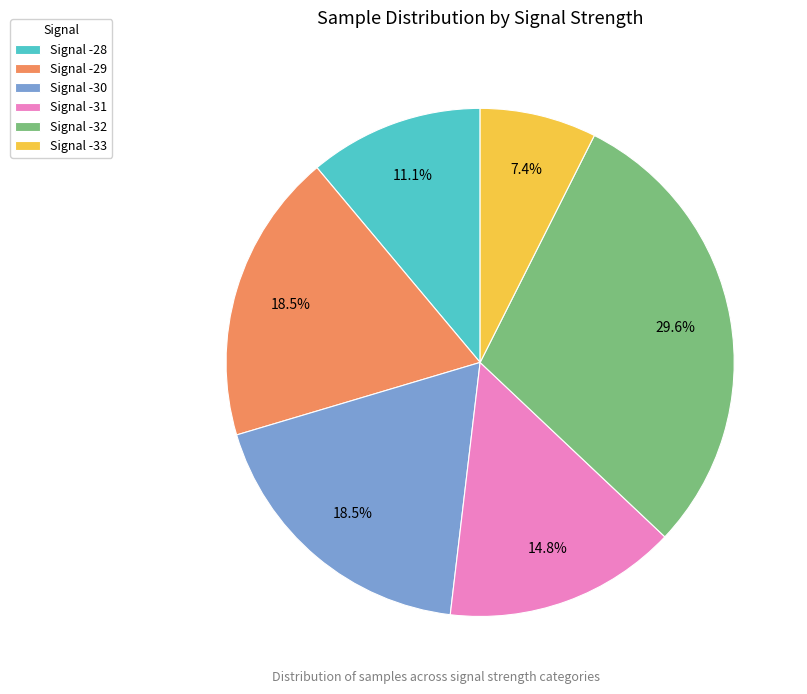

Approximately how many times larger is the value at Signal -30 compared to Signal -28?

1.7